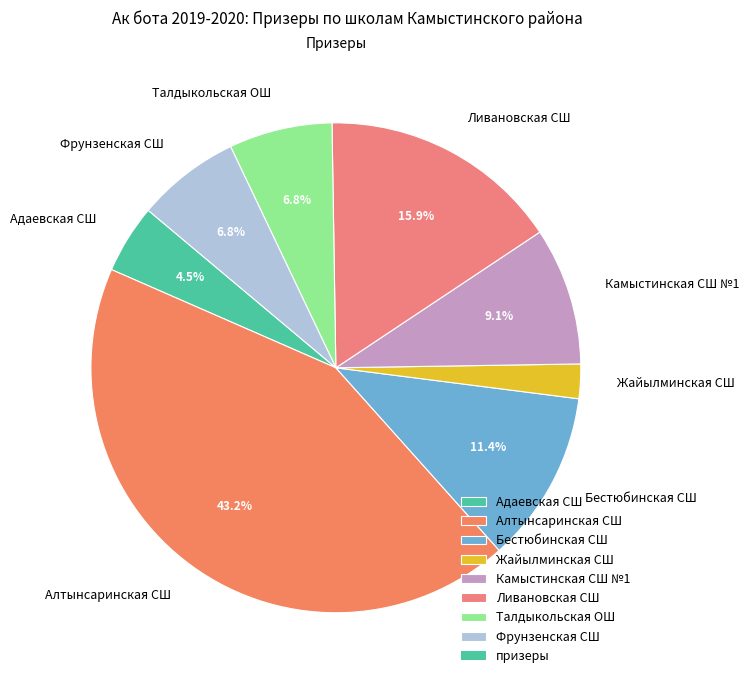

Is it true that Ливановская СШ is 30% of the pie?

False